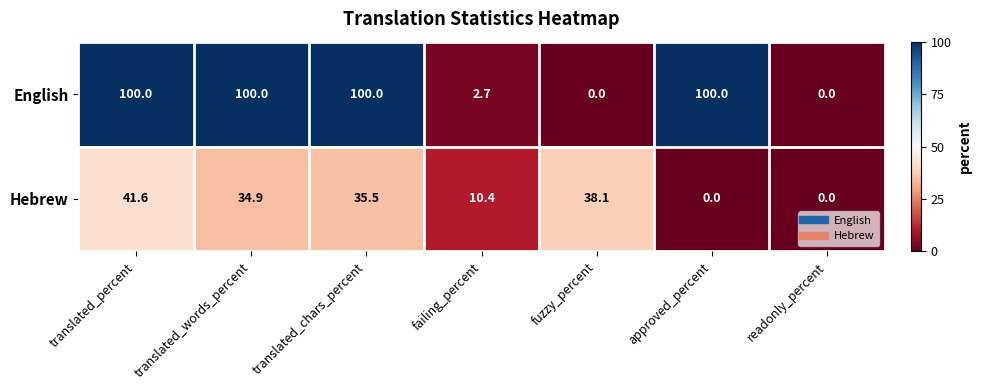

Reading right to left, list all the values displayed in this chart.

English: 0.0	100.0	0.0	2.7	100.0	100.0	100.0
Hebrew: 0.0	0.0	38.1	10.4	35.5	34.9	41.6